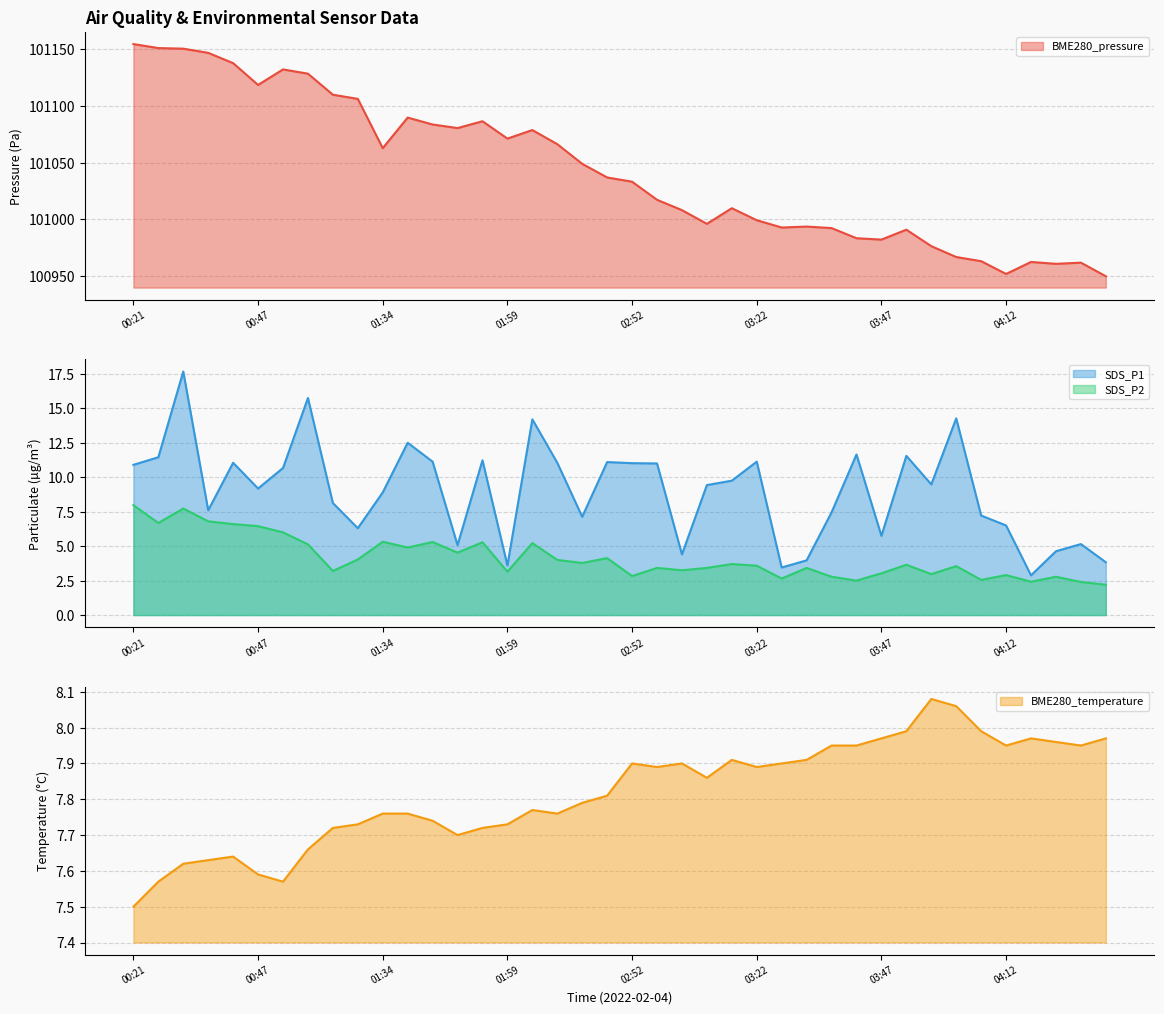

What are all the series names shown in the legend?

BME280_pressure, SDS_P1, SDS_P2, BME280_temperature